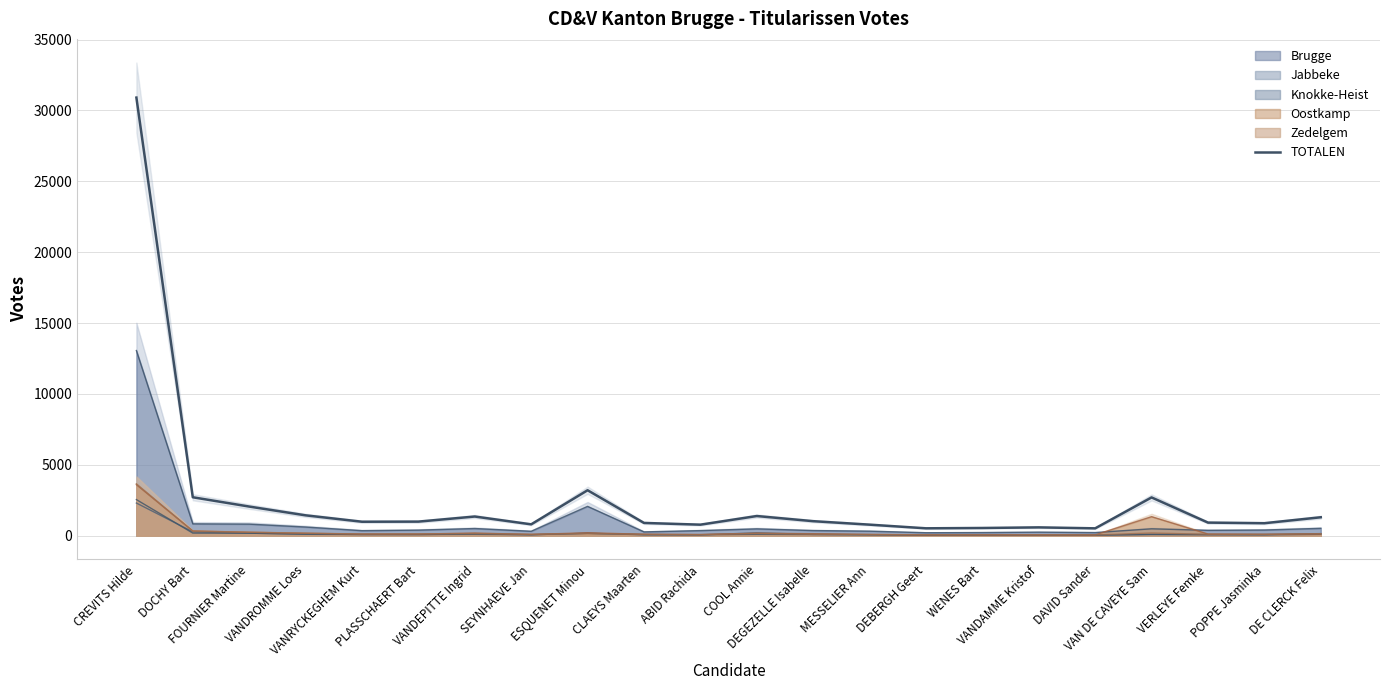

What is the difference between the maximum and minimum values?

30386